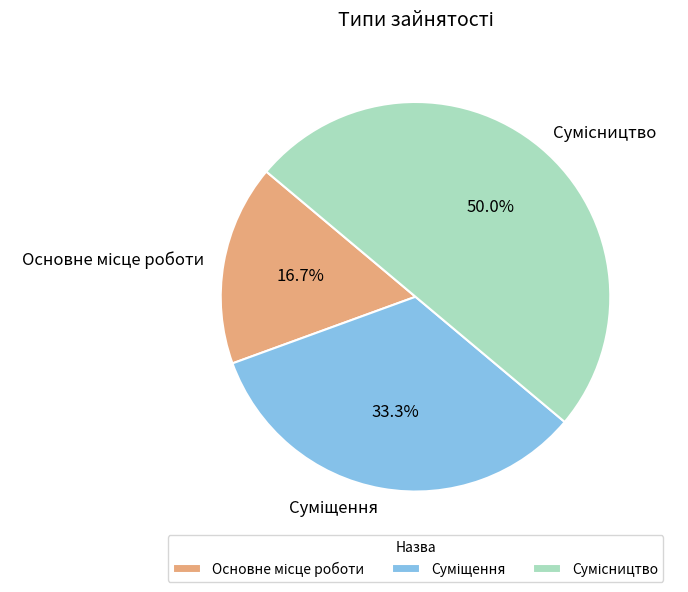

True or false: Сумісництво accounts for 50% of the total.

True